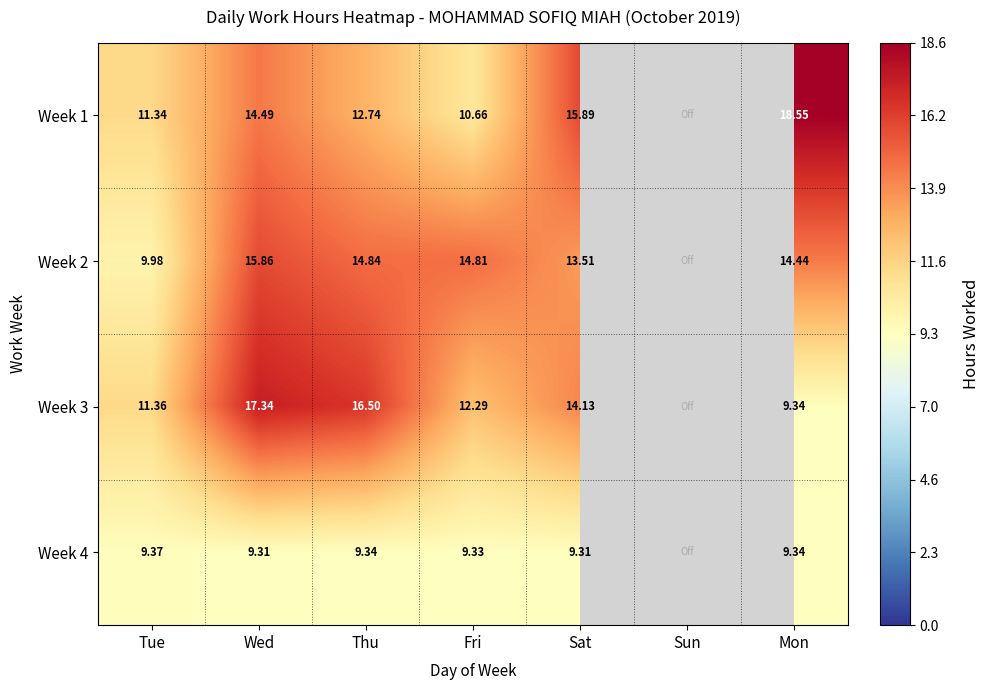

What is the maximum value shown in the chart?

18.6